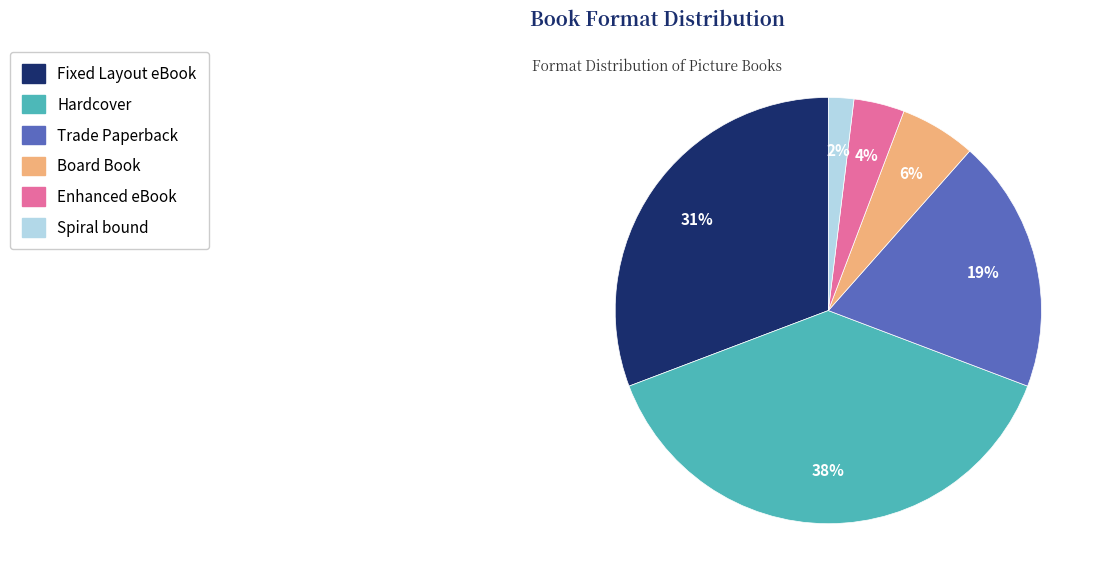

Is it true that Trade Paperback is 11% of the pie?

False